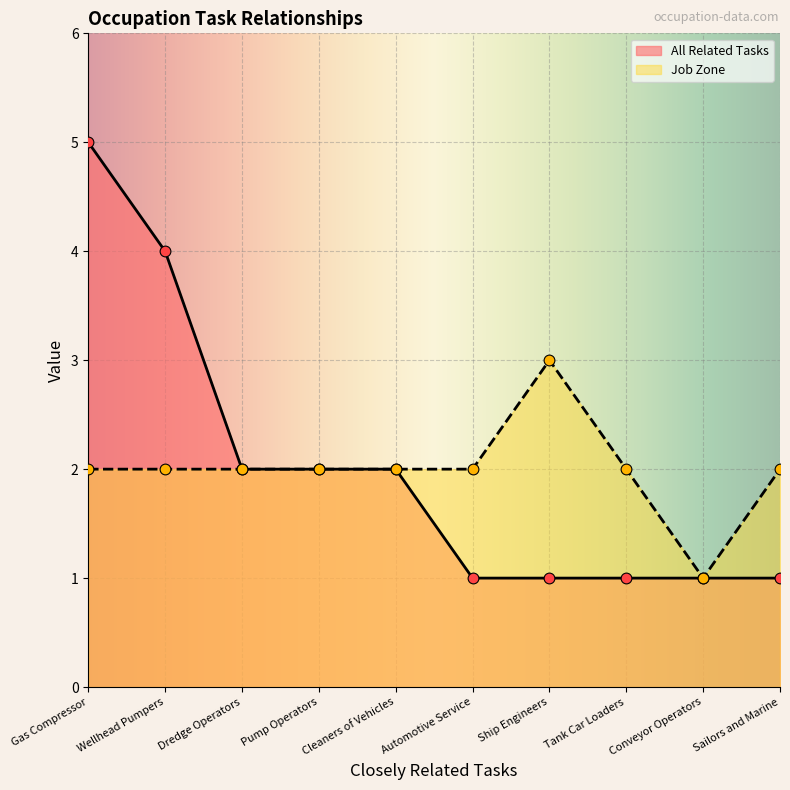

At how many categories does at least one series exceed 4?

1